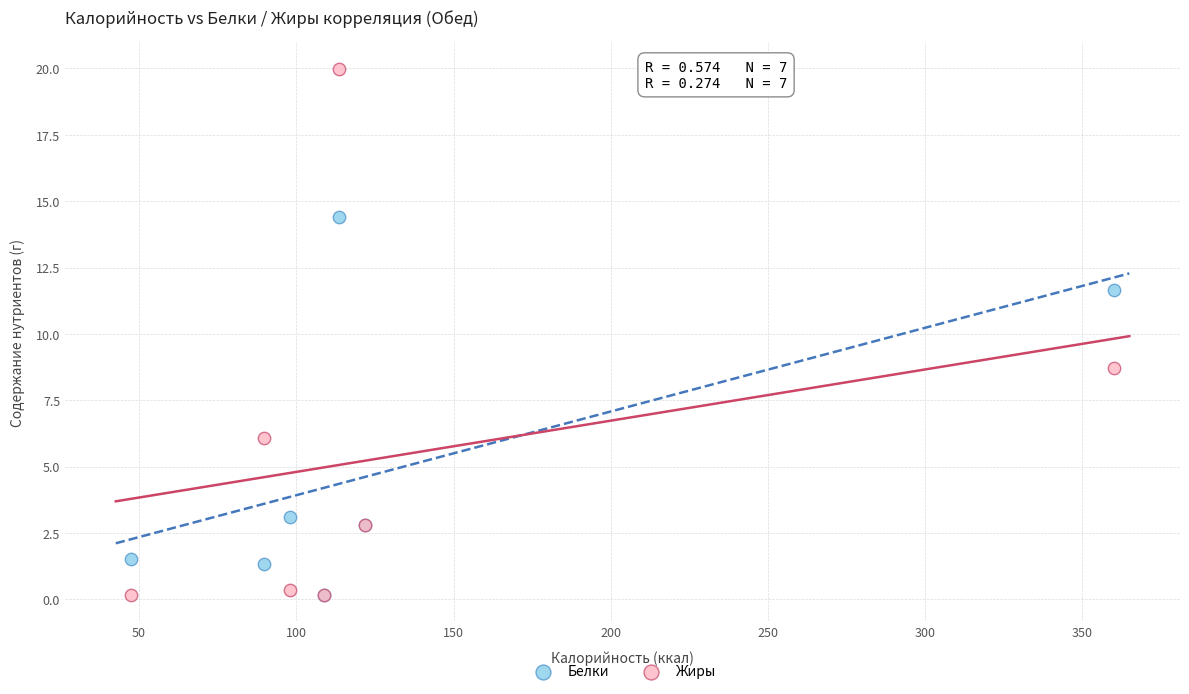

What are all the series names shown in the legend?

Белки, Жиры